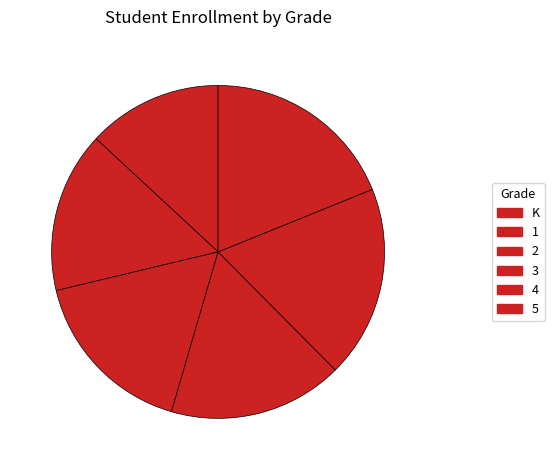

Is it true that K is 8% of the pie?

False